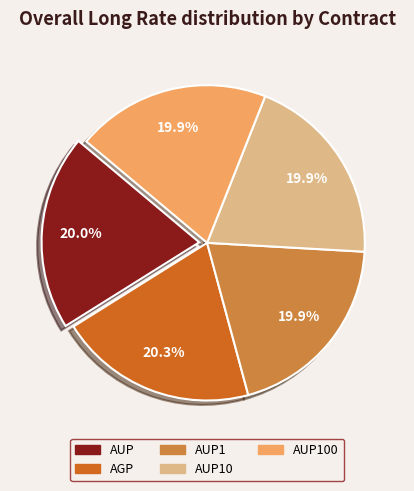

Is there any slice that represents more than half of the pie?

No